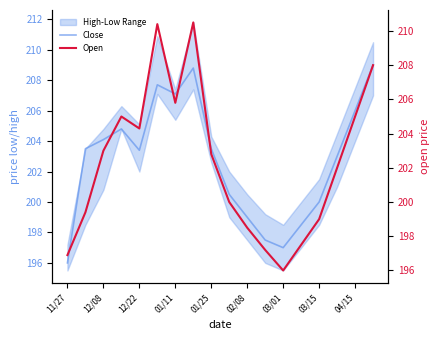

Rank the series by their maximum value, from highest to lowest.

Open, Close